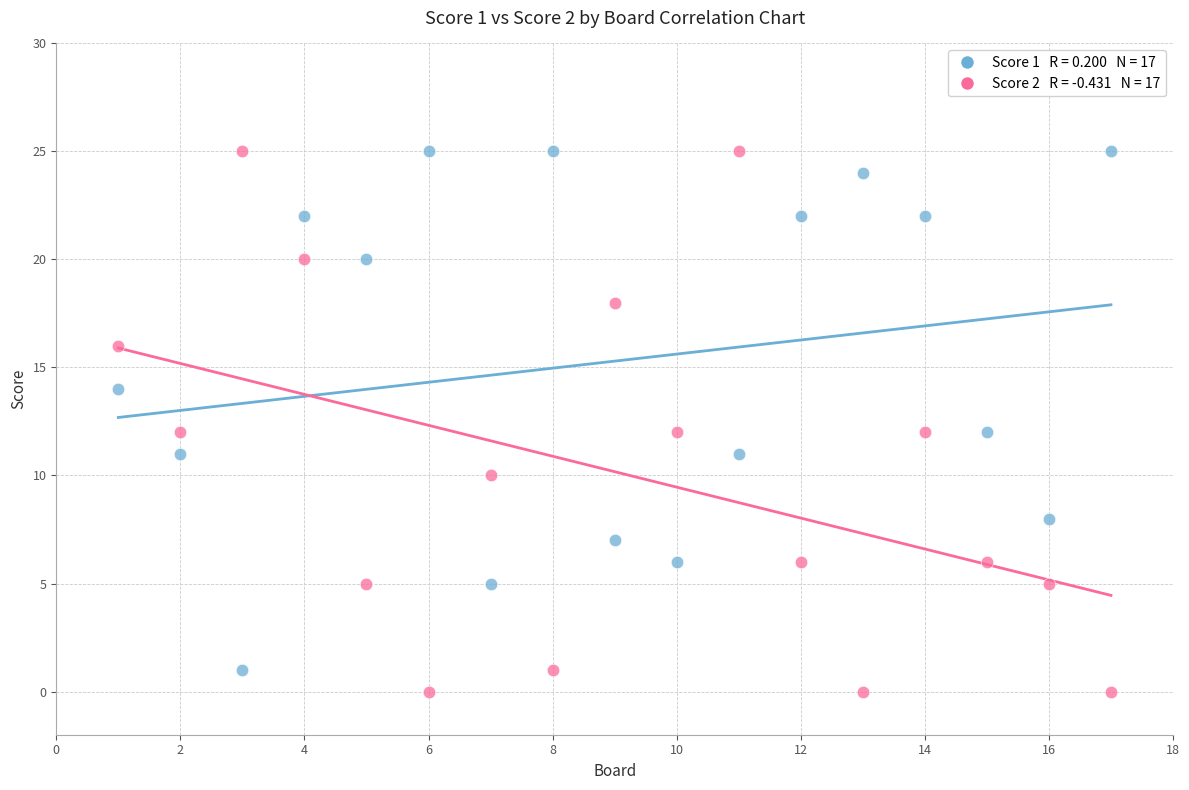

Across all data points, what is the range of X values (max minus min)?

16